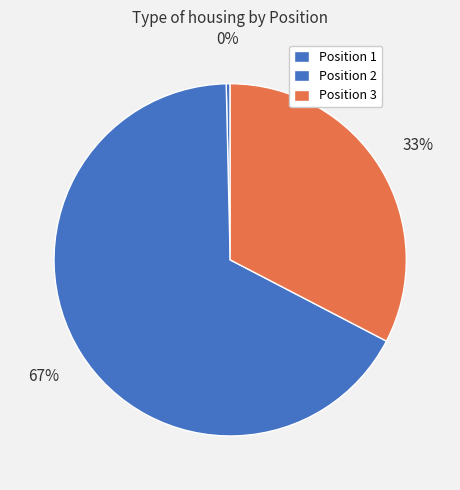

Which category accounts for the majority?

2